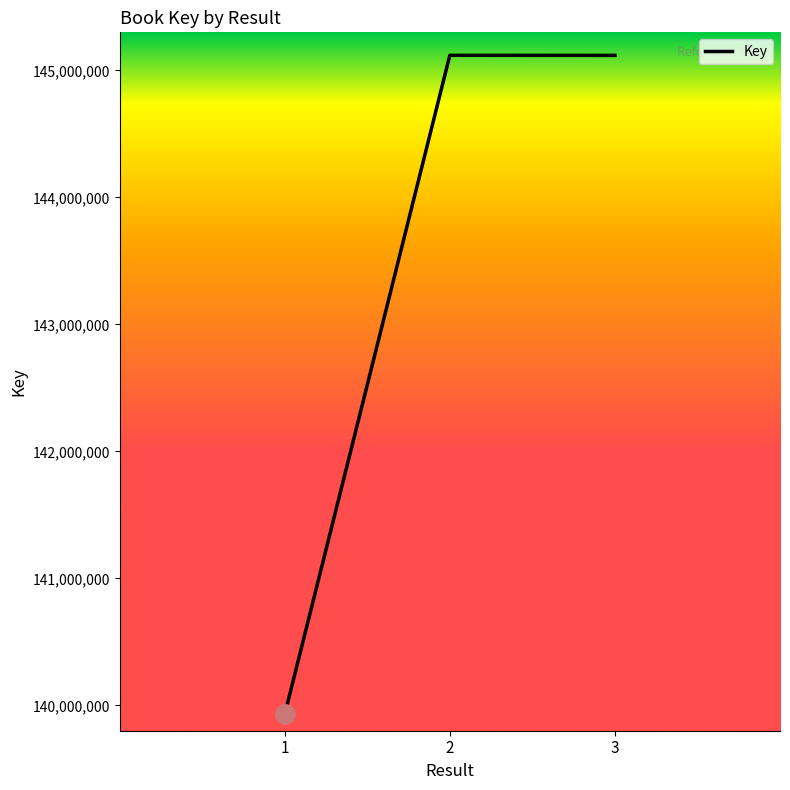

The value at 1 is 139927986. True or false?

True